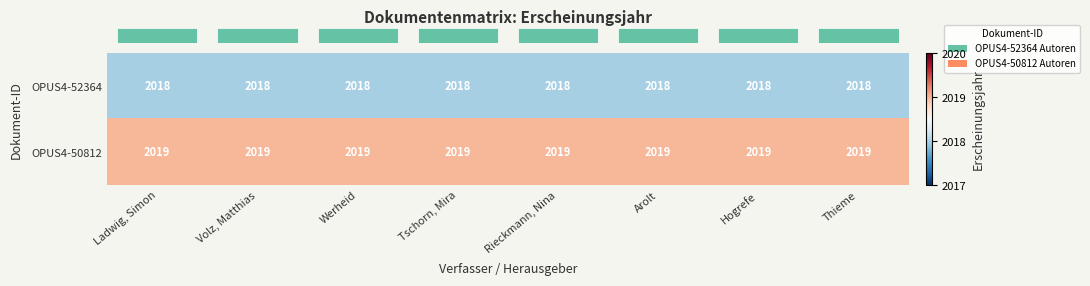

What is the lowest value of the OPUS4-50812 series?

2019